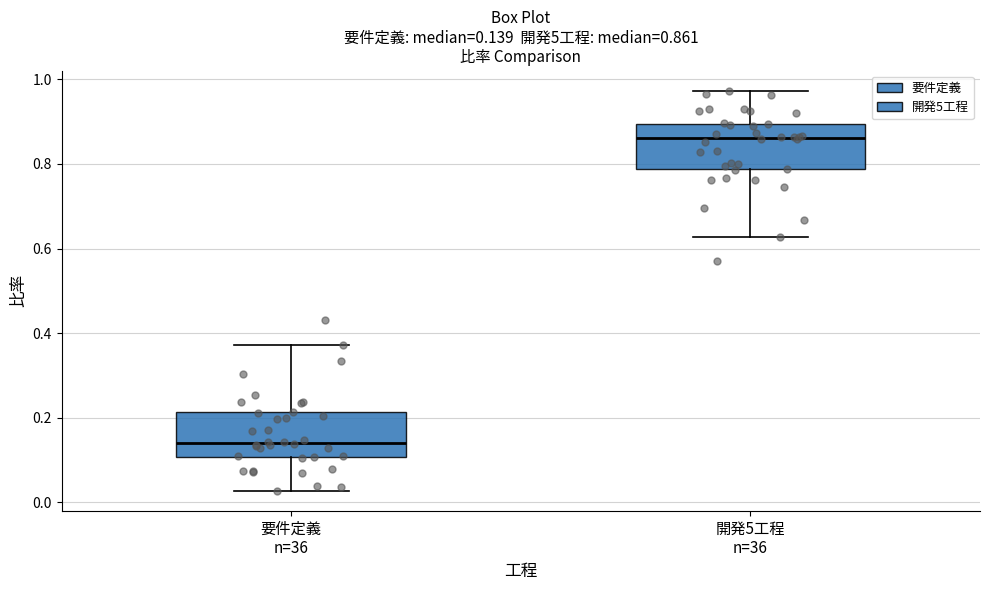

Which box has the lowest median line?

要件定義 n=36